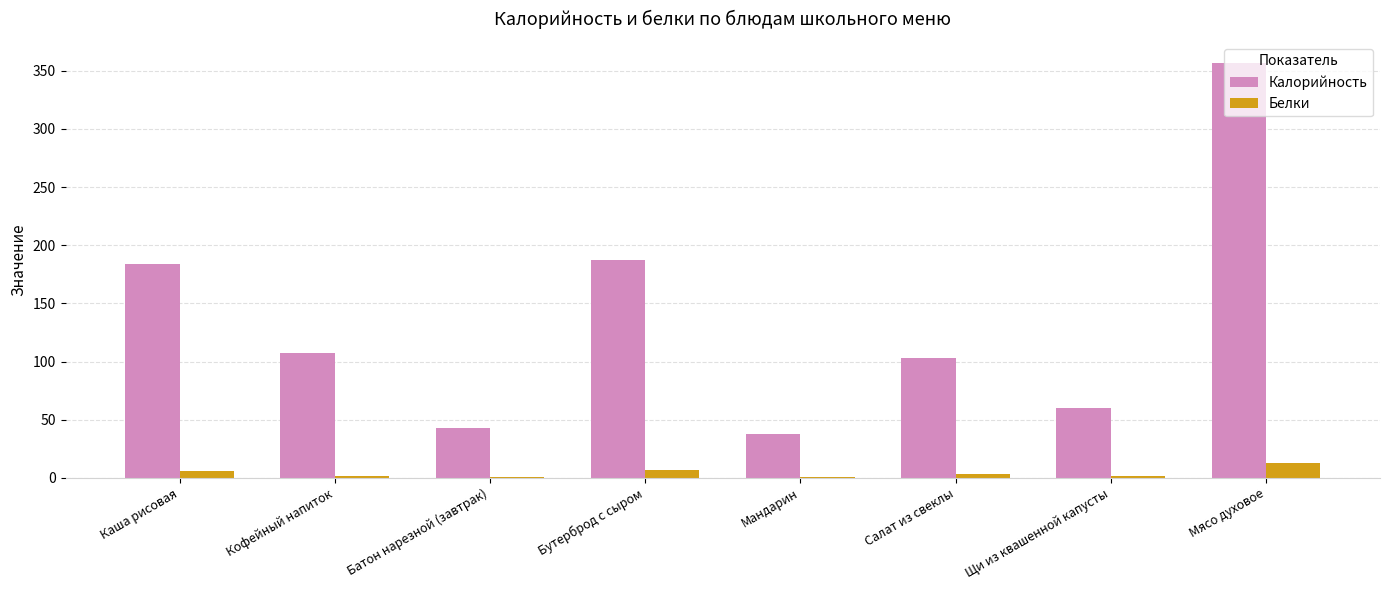

Where is Белки nearest to the value 7?

Бутерброд с сыром